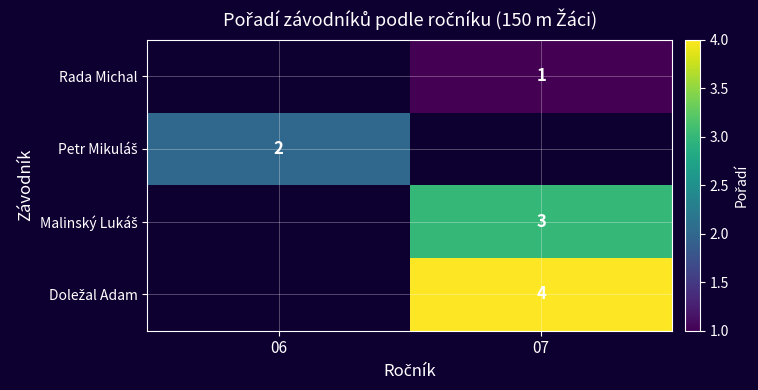

What is the sum of all Petr Mikuláš values?

2